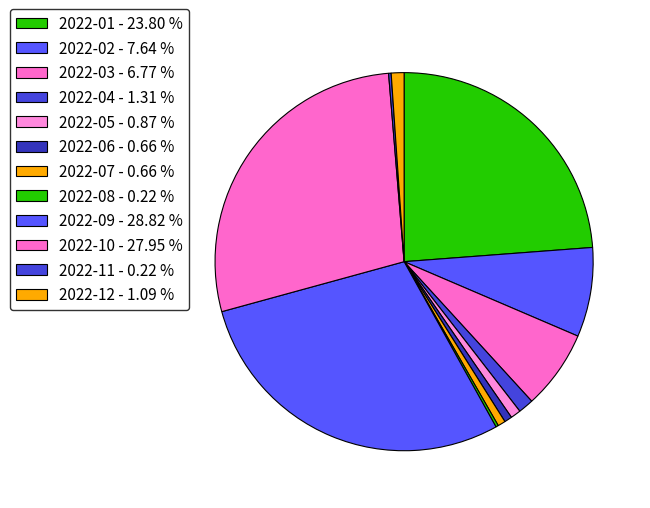

What is the change in value from 2022-01 to 2022-06?

-106